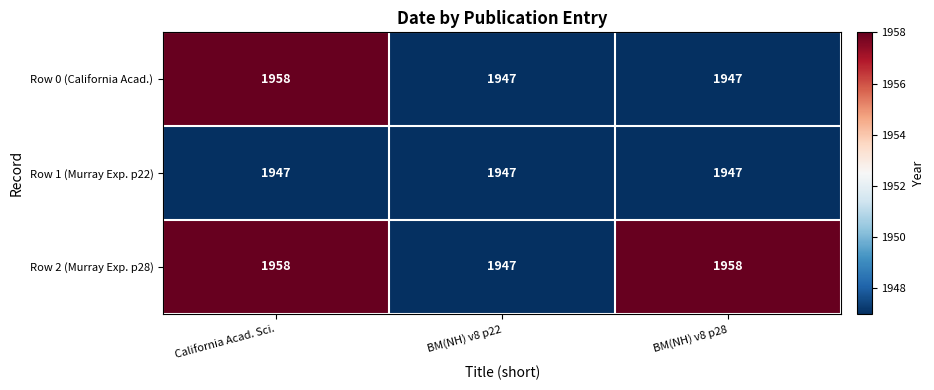

Which series has the largest total across all categories?

Row 2 (Murray Exp. p28)